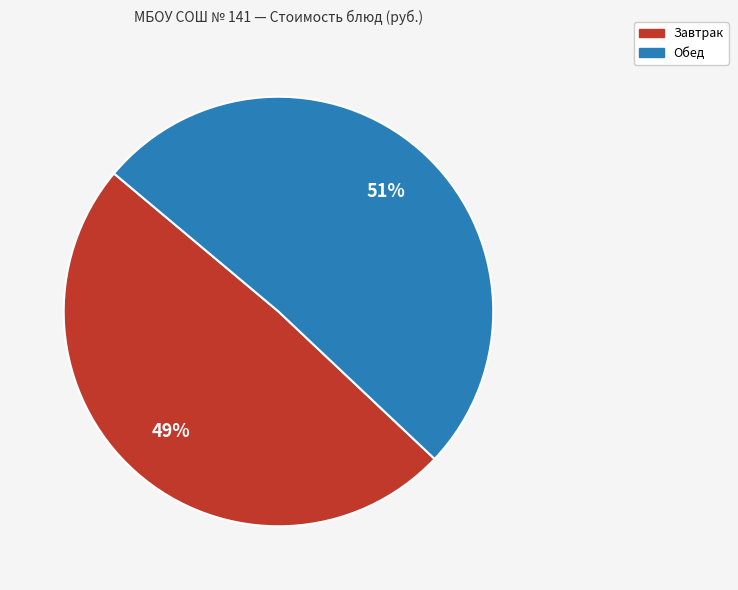

Is there any slice that represents more than half of the pie?

Yes